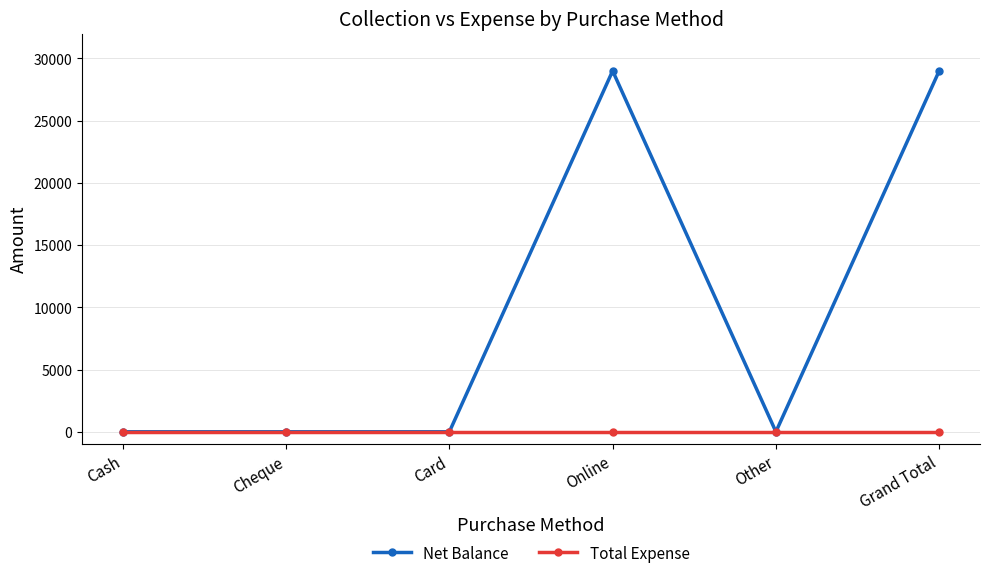

Which series has the largest total across all categories?

Net Balance